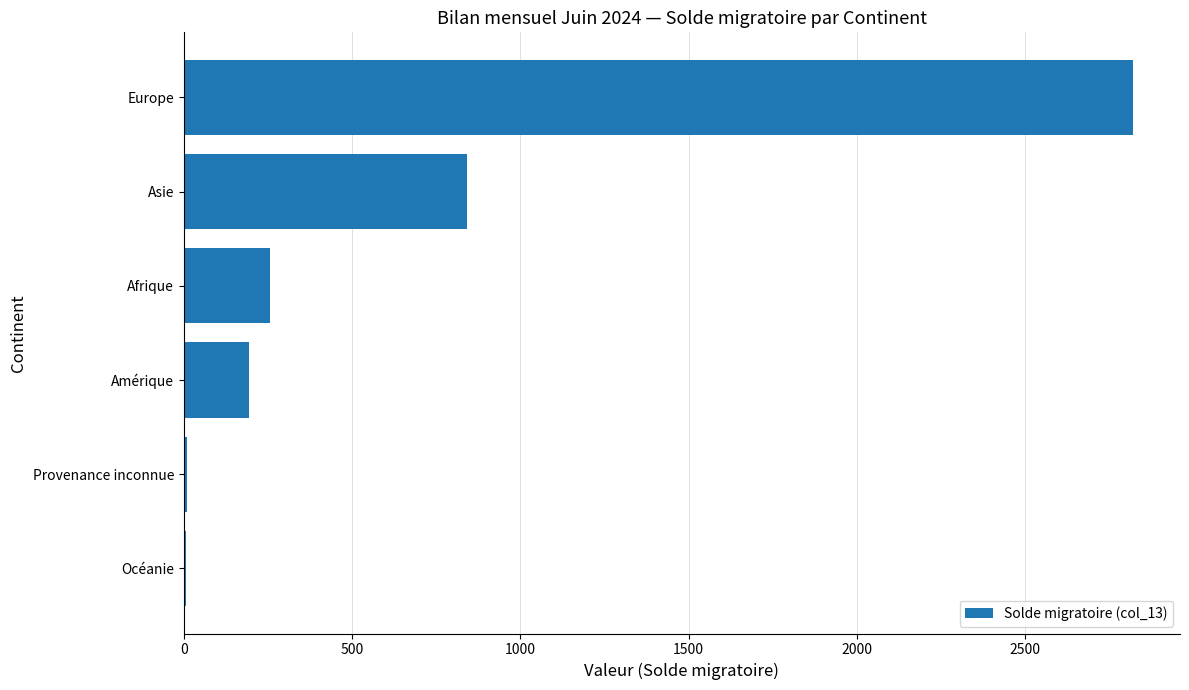

Between Europe and Océanie, which is larger?

Europe